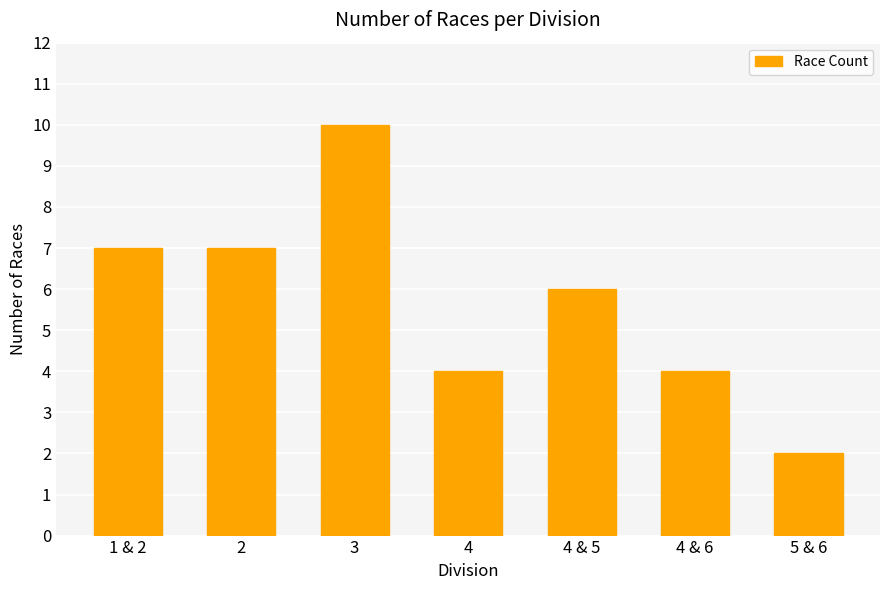

How many values are below 6?

3